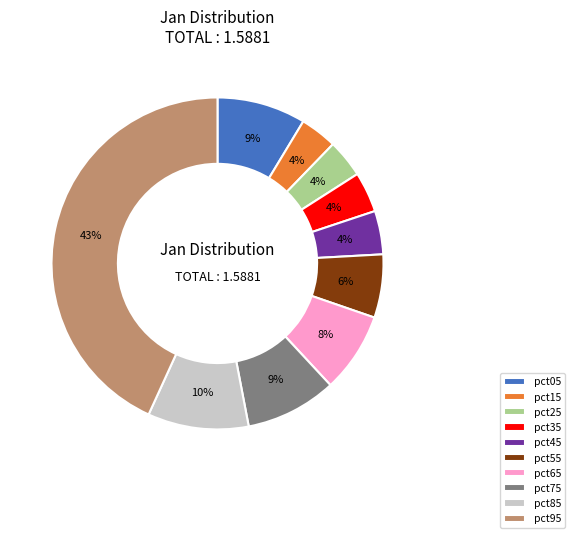

How many segments does this pie chart have?

10